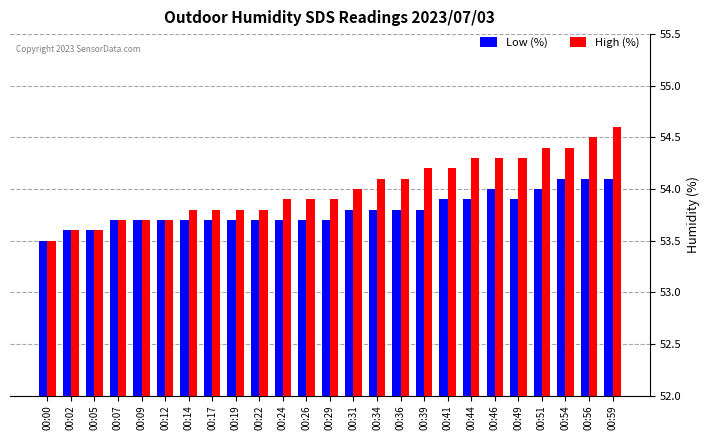

What is the difference between the second highest and minimum values in the Low (%) series?

0.6